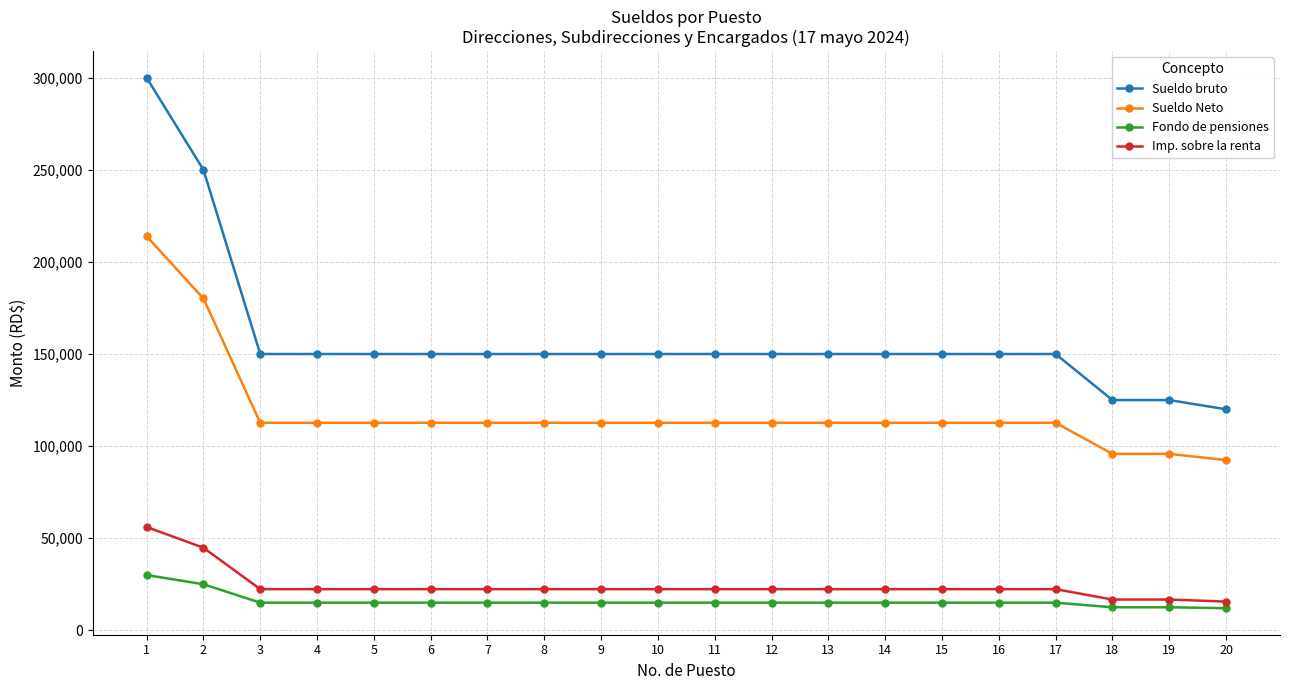

How many distinct data groups are displayed?

4